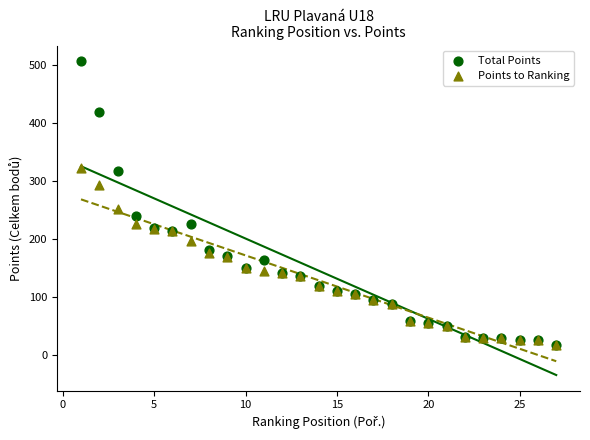

What are all the series names shown in the legend?

Total Points, Points to Ranking